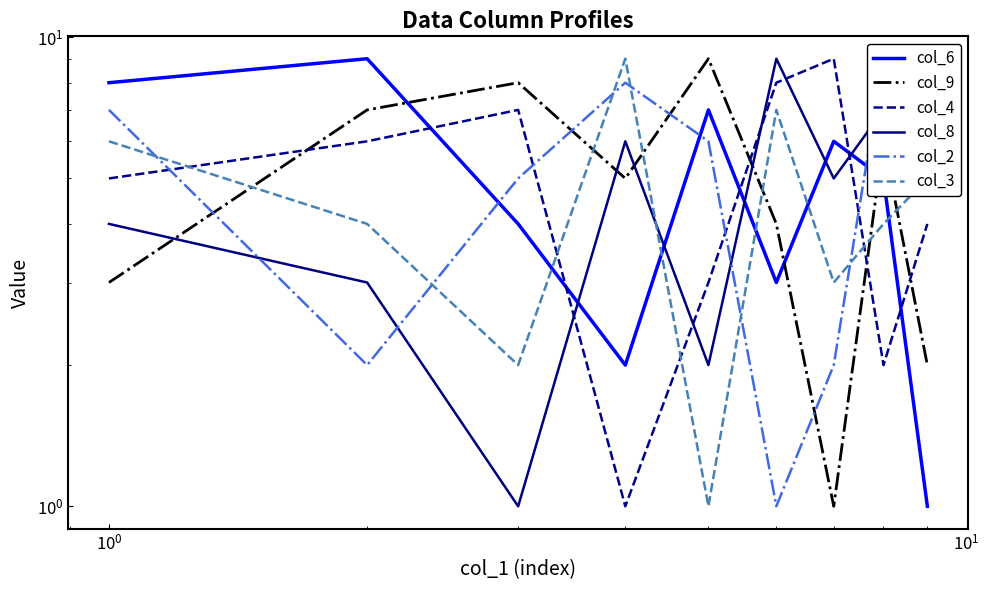

True or false: col_3 and col_4 intersect in this chart.

True